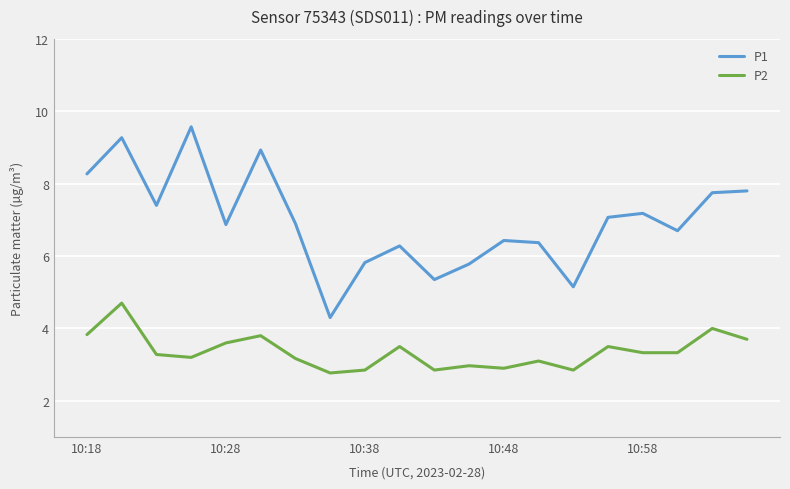

Rank the series by their maximum value, from lowest to highest.

P2, P1